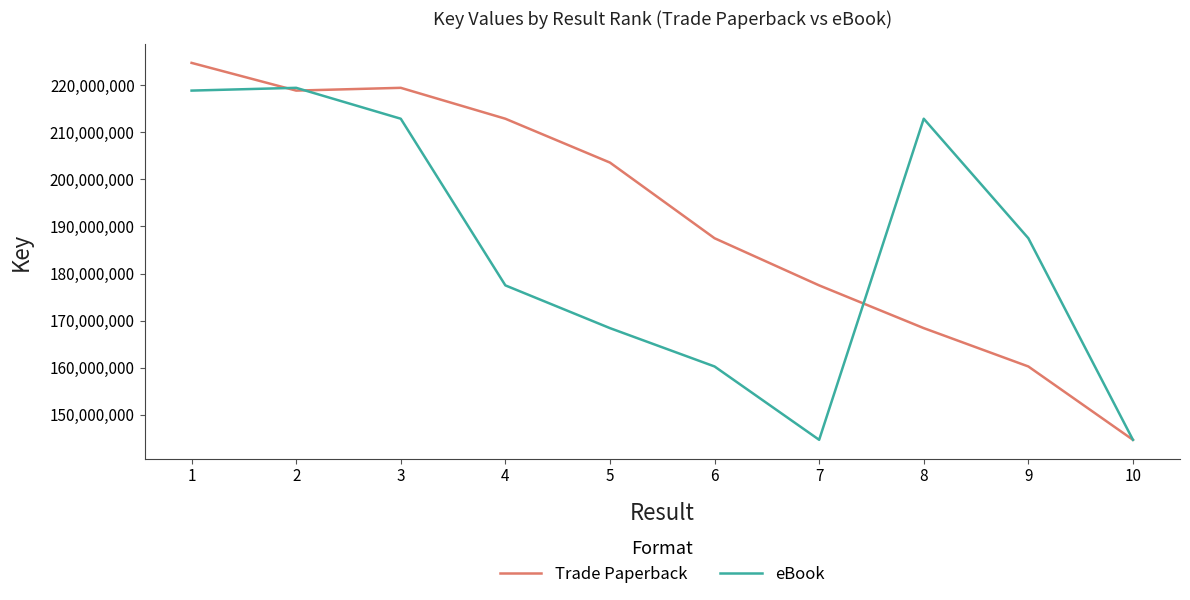

The Trade Paperback series shows 212910588 at 4. True or false?

True